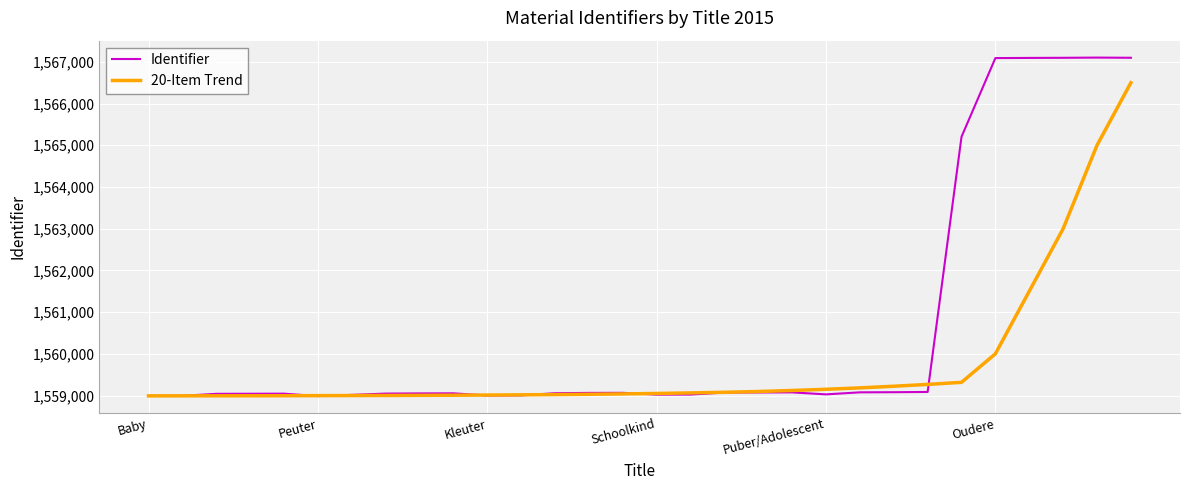

What is the difference between the maximum and minimum values in the 20-Item Trend series?

7509